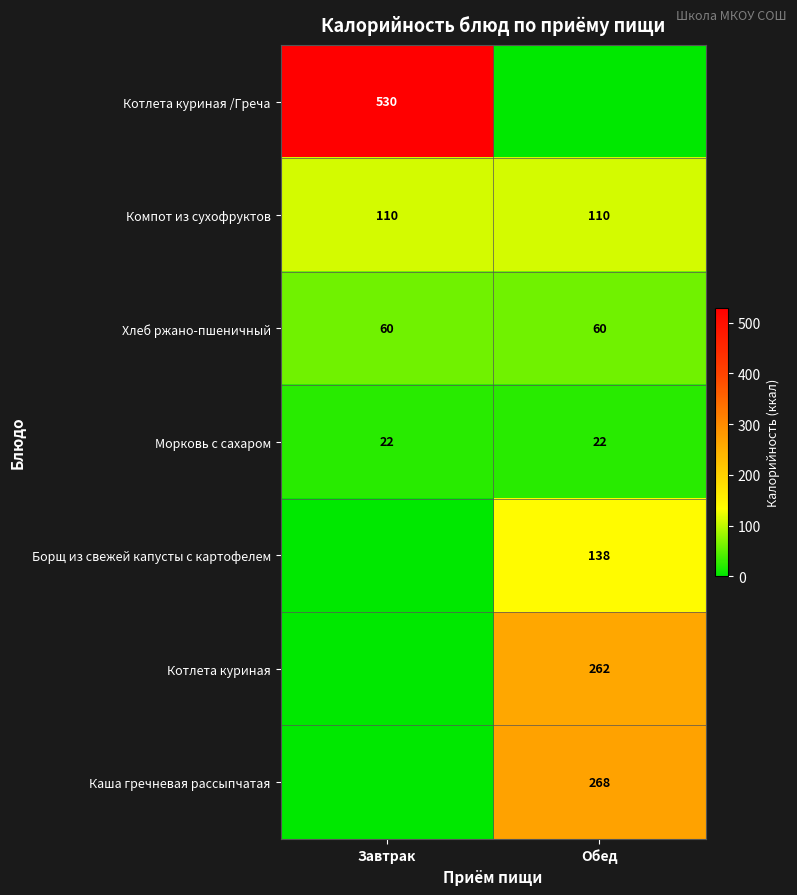

The value of Каша гречневая рассыпчатая at Обед is 133.8. True or false?

False